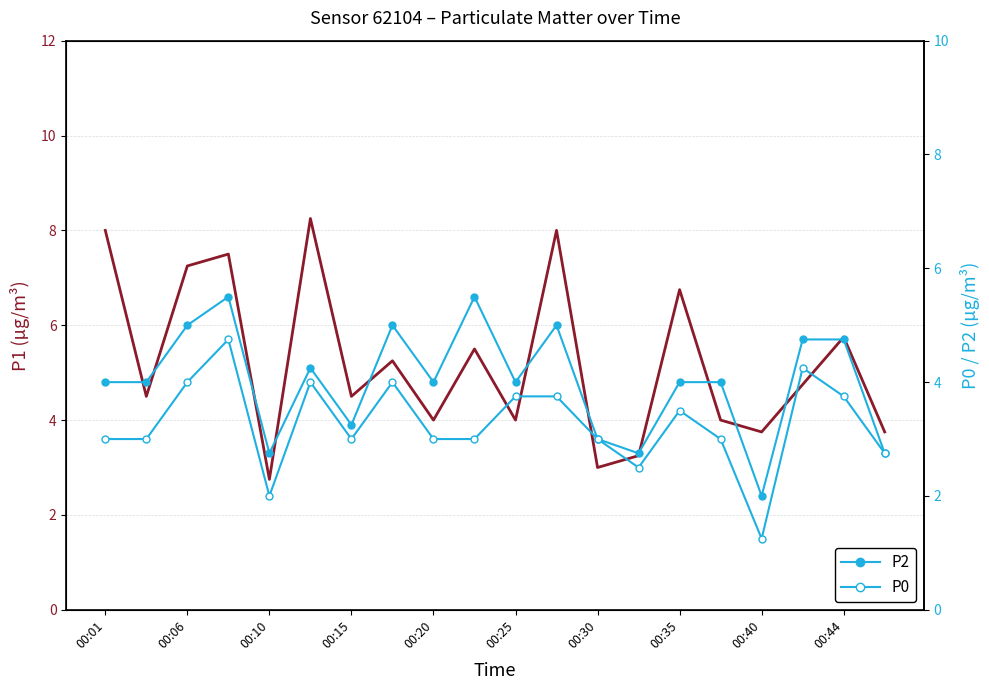

How many values in the P2 series exceed 4?

8